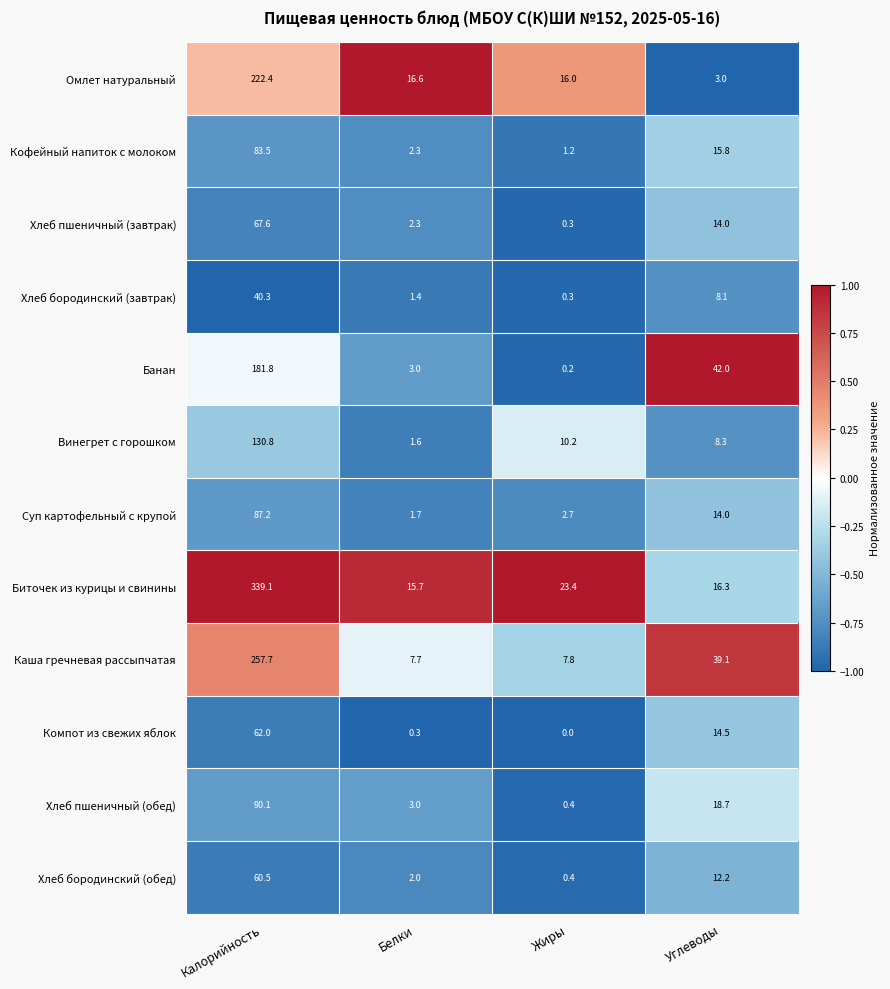

Which series has the largest total across all categories?

Биточек из курицы и свинины